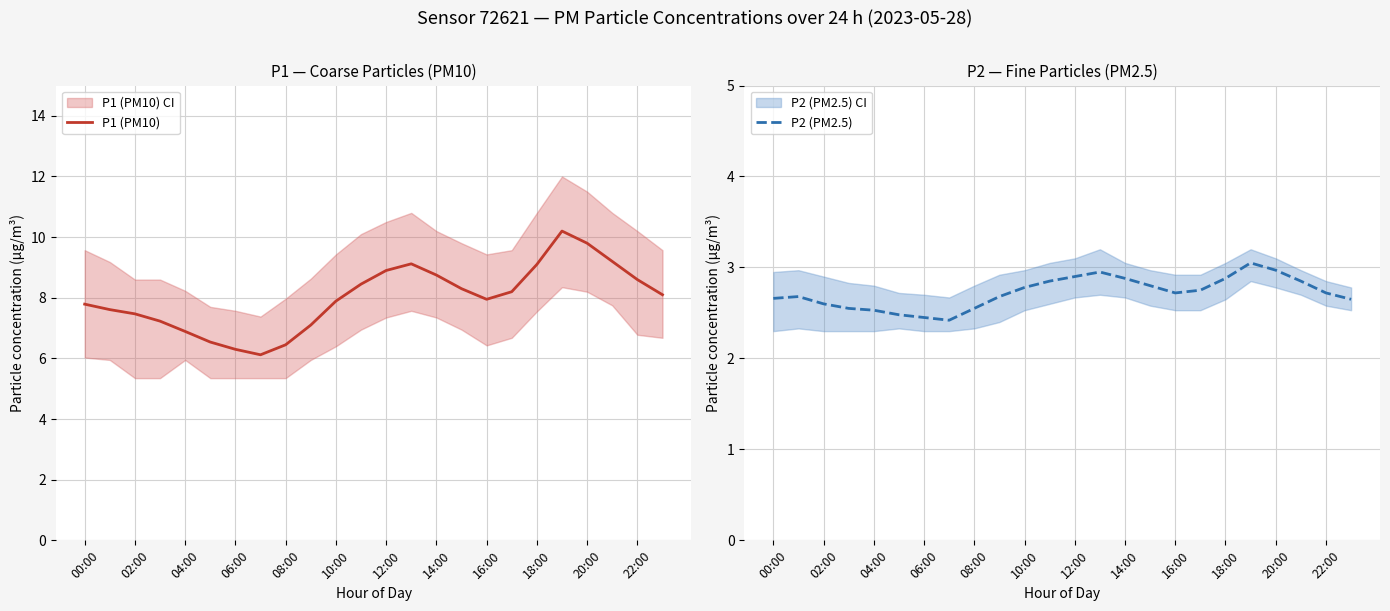

What is the maximum value for P1 (PM10)?

10.2